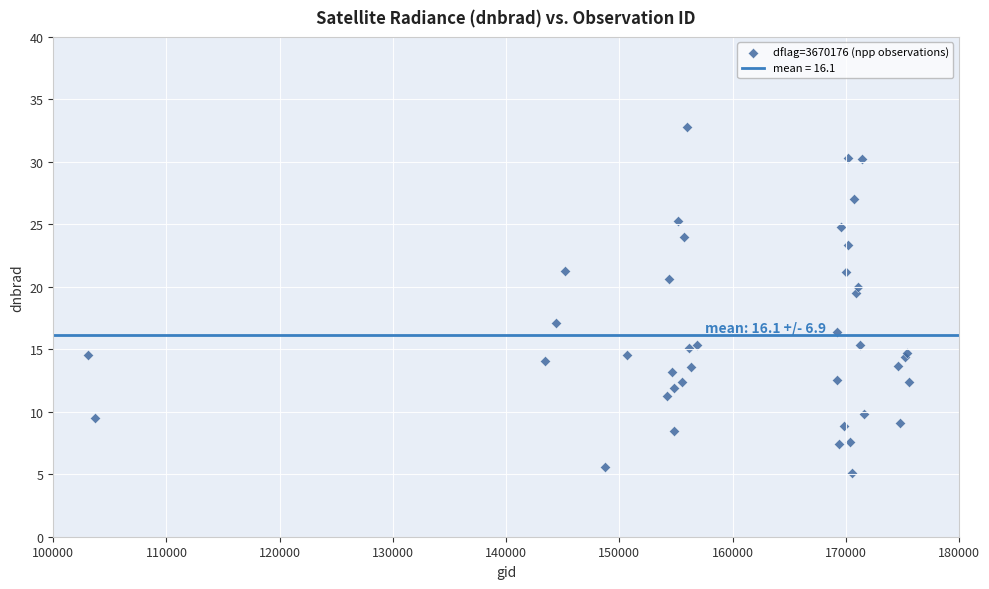

What Y value in the scatter plot is closest to 18?

17.1